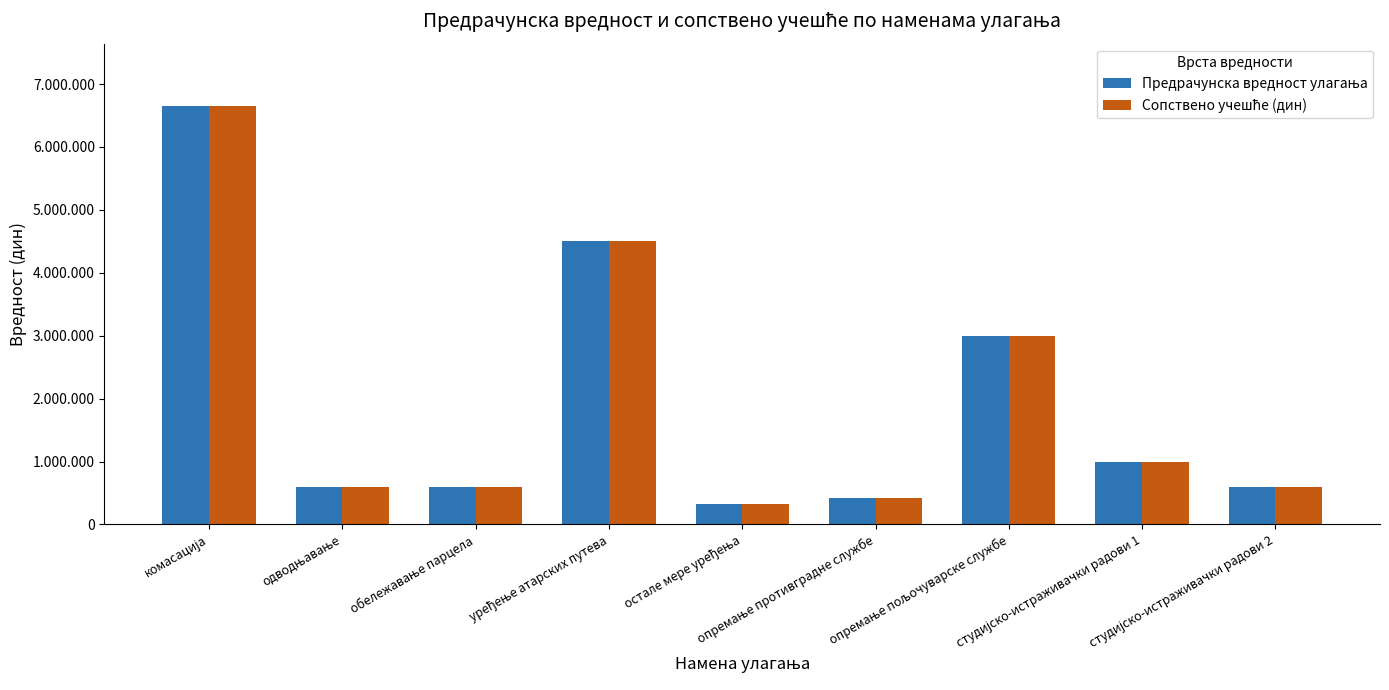

Are the bars grouped side by side (vs. stacked)?

Yes